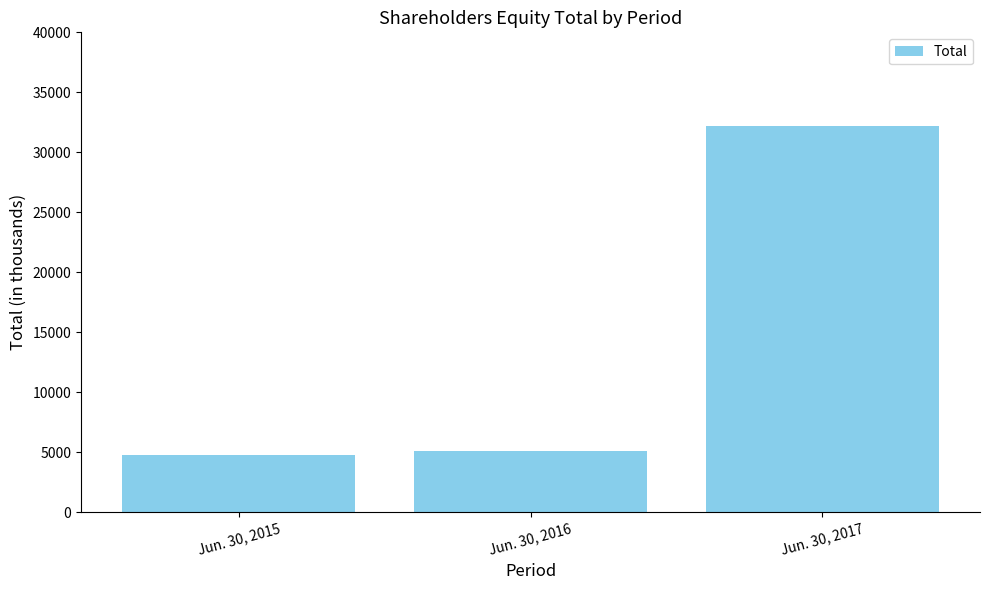

How many data points does each series have?

3